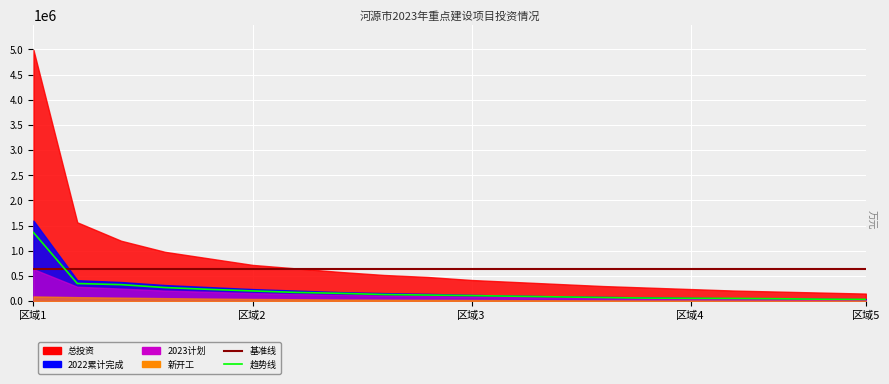

The chart shows a value of 121155.0 at 9. True or false?

True